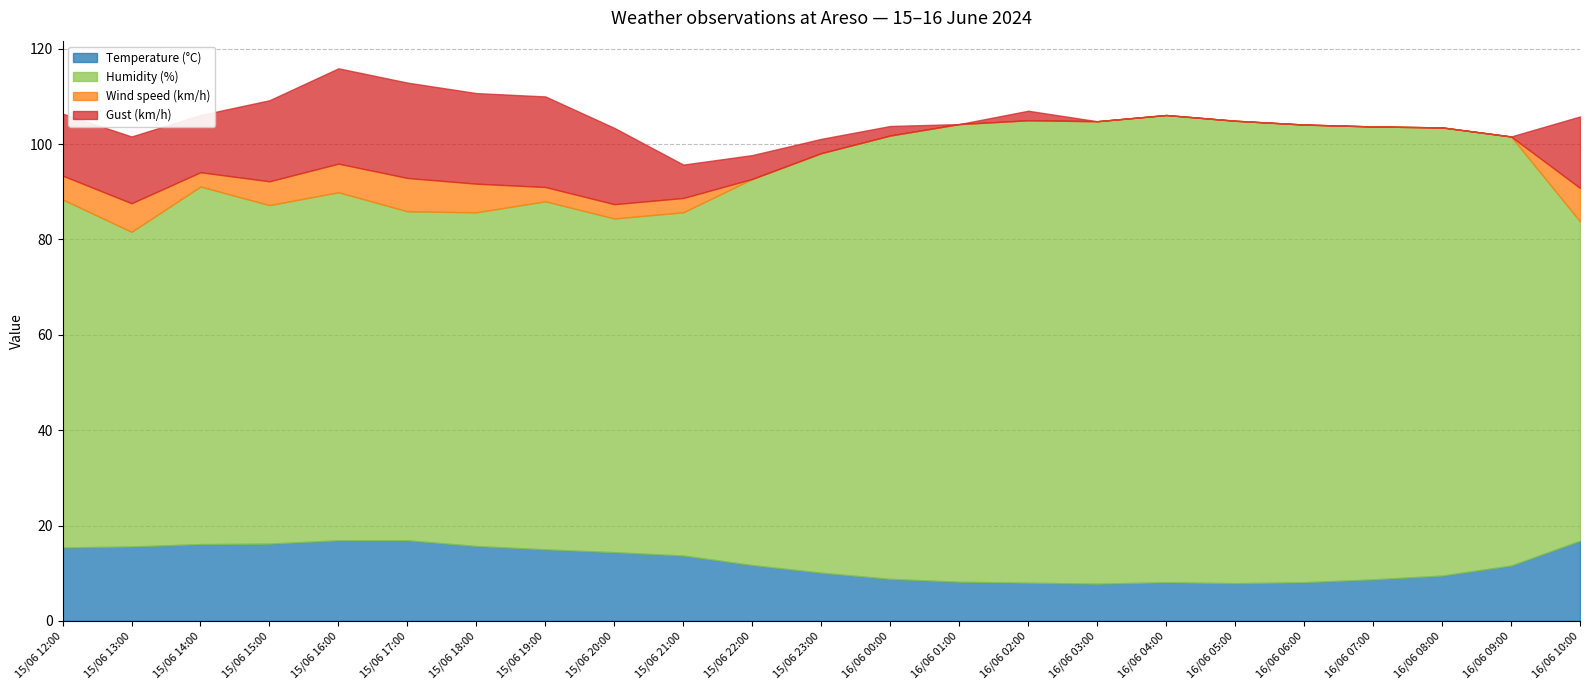

How many data points in Gust (km/h) are less than 5?

11